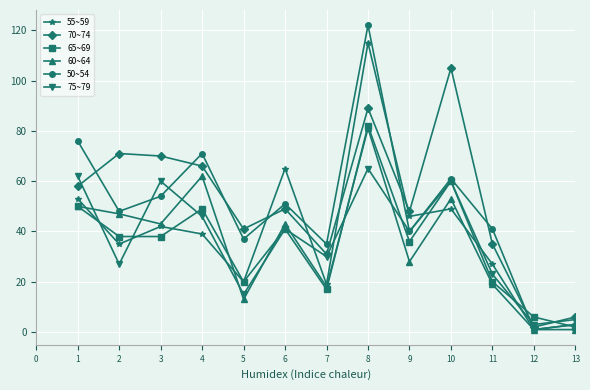

What is the maximum value for 75~79?

65